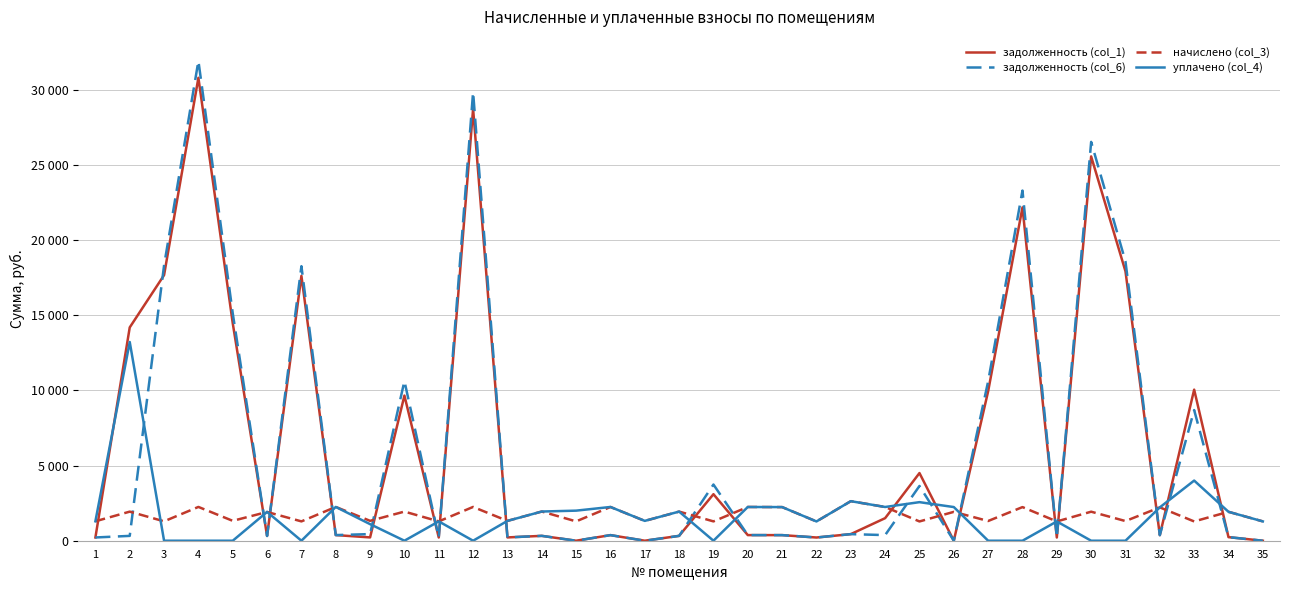

What is the total value across all series at 2?

29657.1